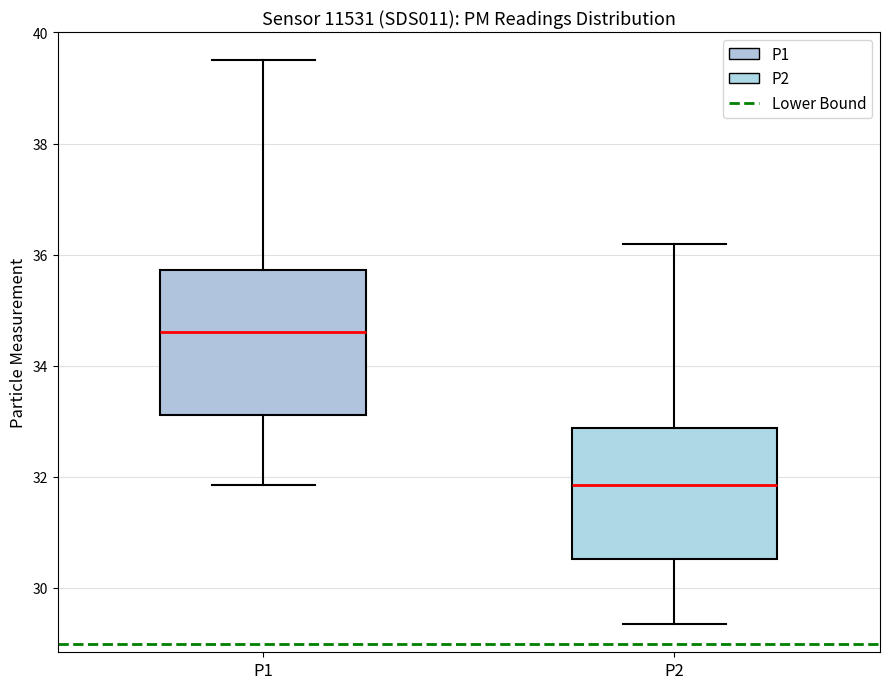

Where is the upper edge of the box for P1 on the y-axis? The values are not printed on the chart, so give them approximately, as read against the axis.

35.8